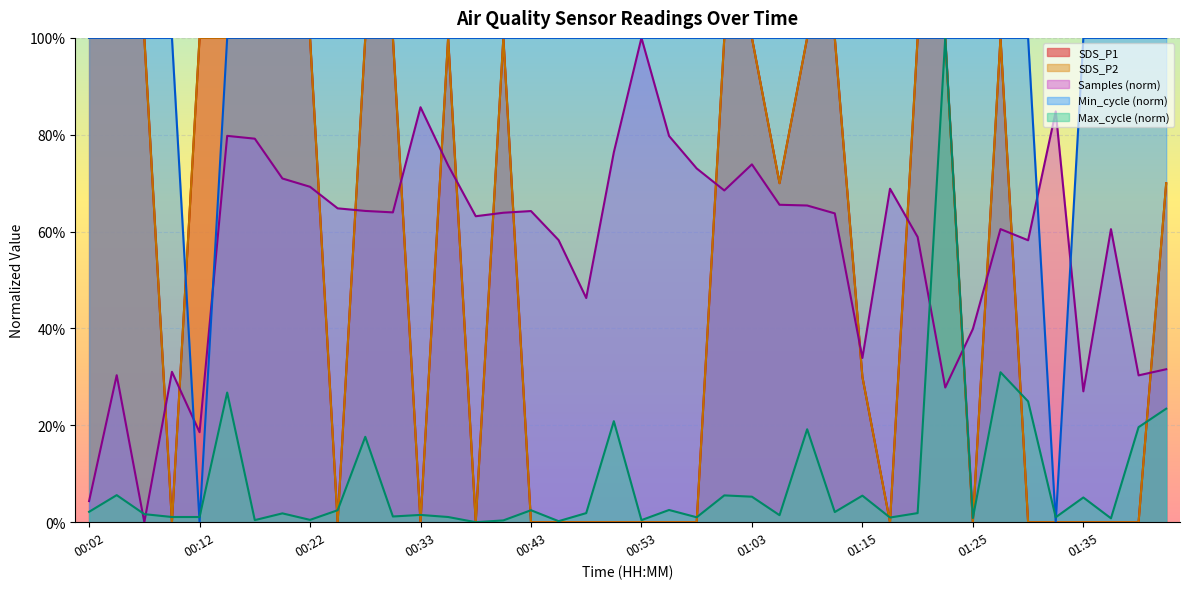

Does the chart display data point markers on the line(s)?

No